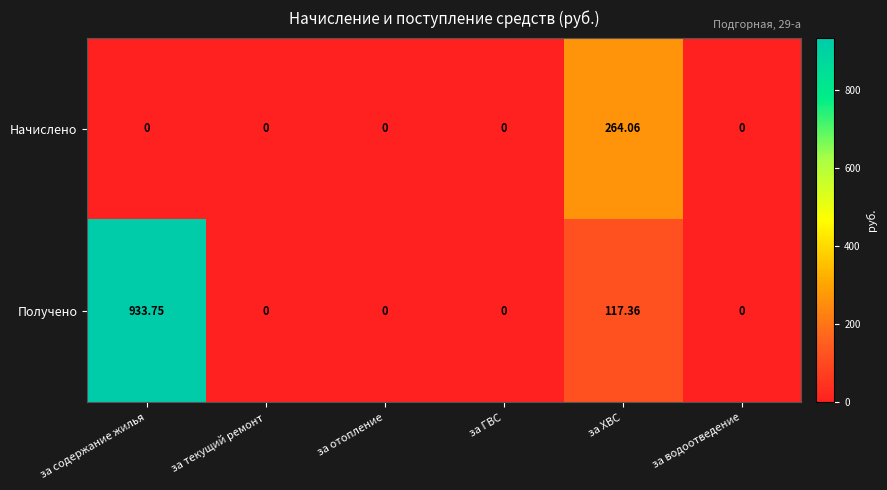

Which series changed the most between за содержание жилья and за водоотведение?

Получено